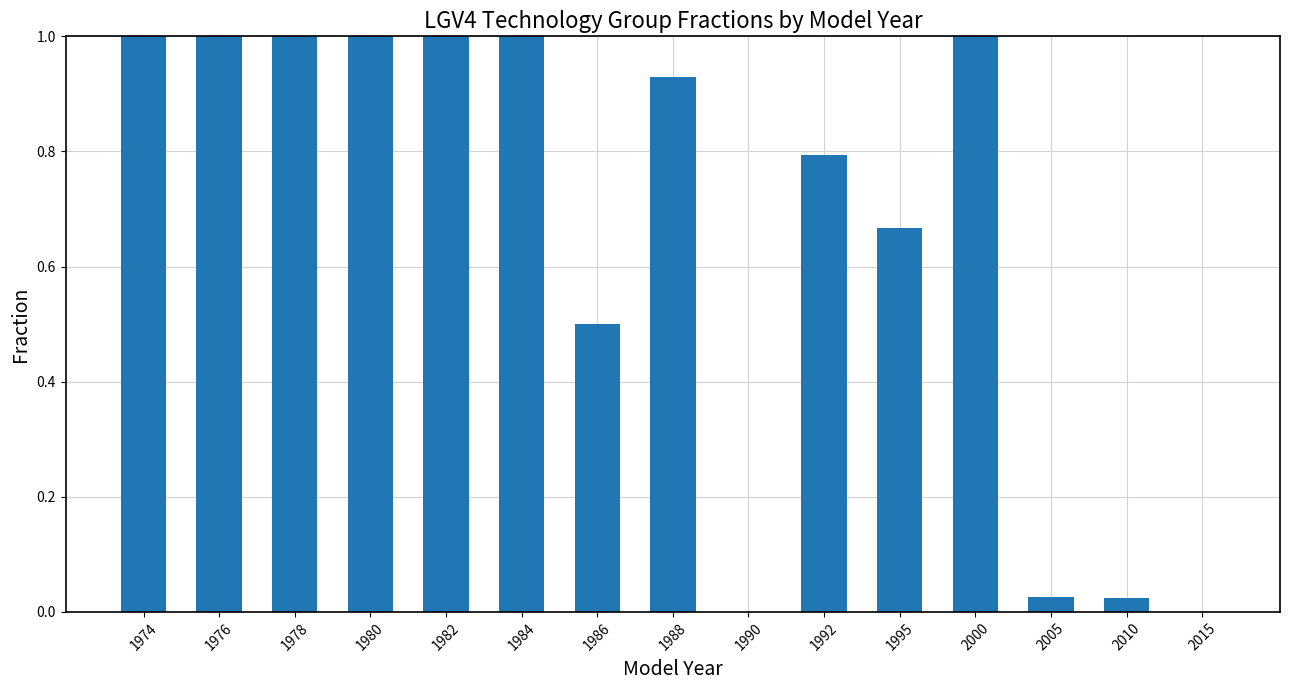

Read the value at 1984.

1.0